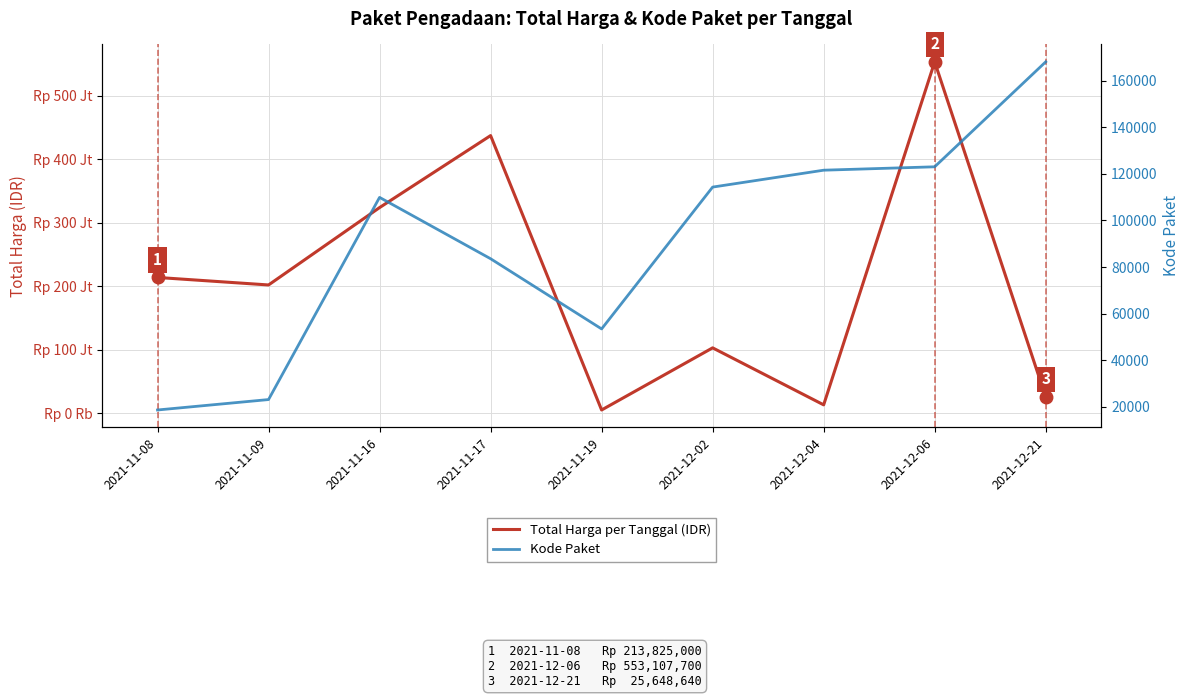

True or false: Total Harga per Tanggal (IDR) has more than 0 interior local peaks.

True